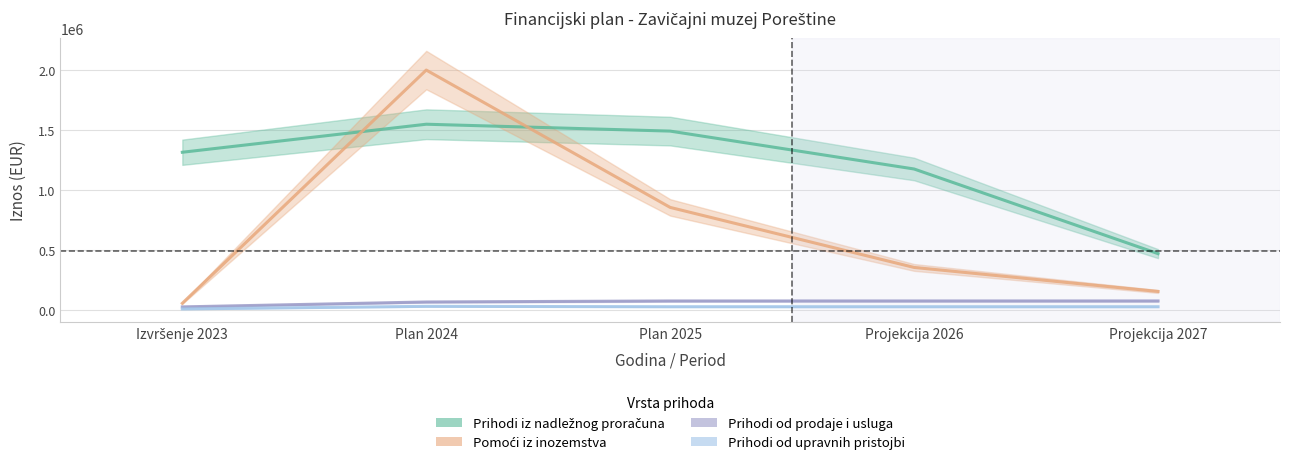

The value of Prihodi iz nadležnog proračuna at Plan 2025 is 520293. True or false?

False